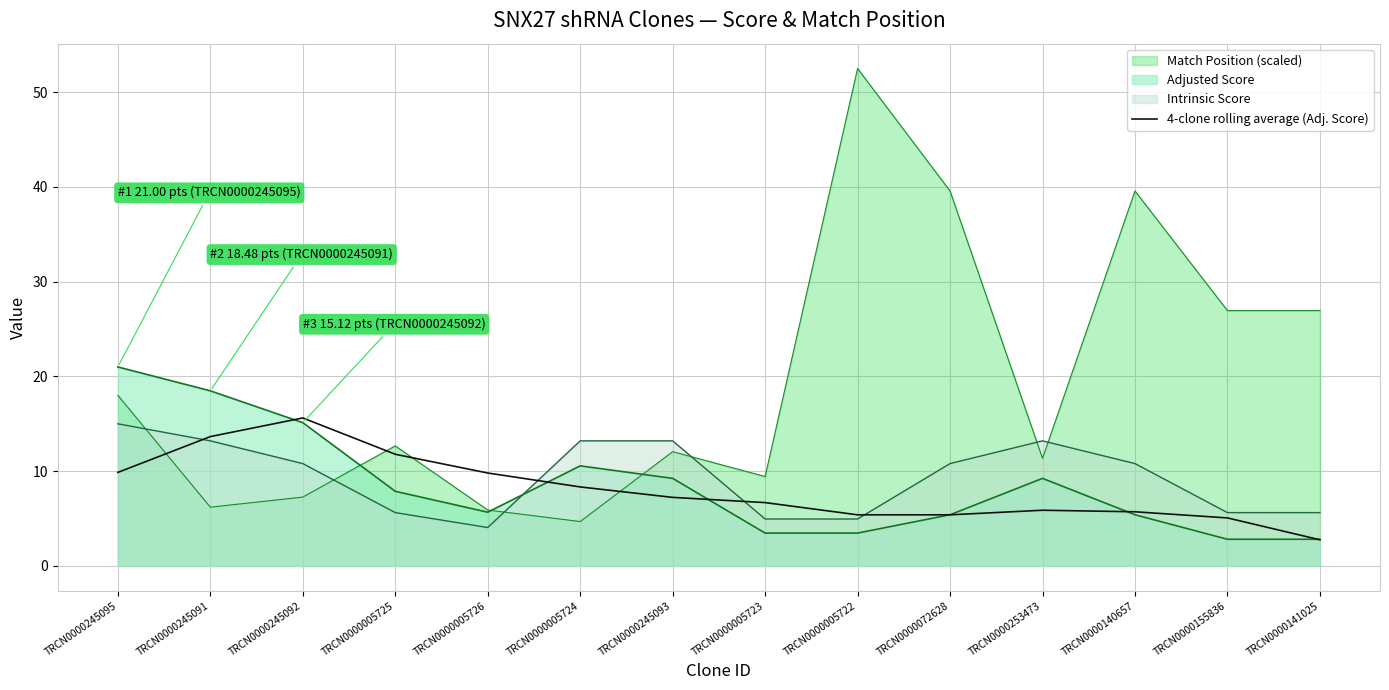

How many data points does each series have?

14